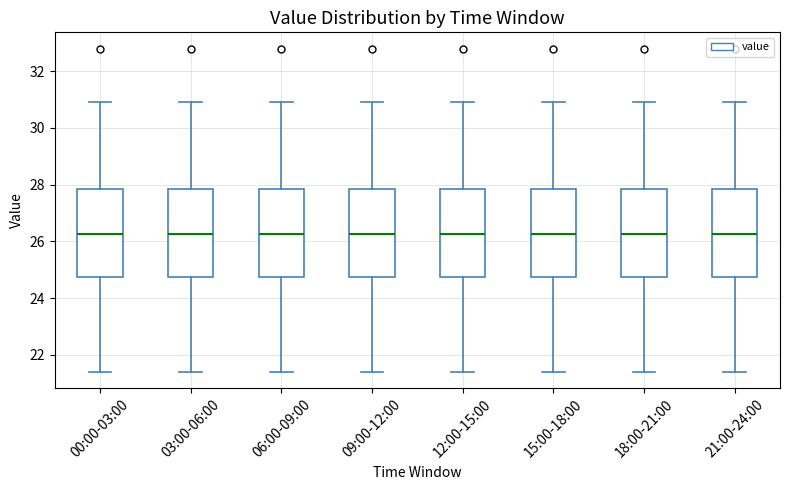

Reading left to right, transcribe this box plot: for each box, give where its median line is, the range the box spans, and where its two whiskers end, as read against the y-axis. The values are not printed on the chart, so give them approximately, as read against the axis.

00:00-03:00: median 26.2, box 24.8 to 27.8, whiskers 21.4 to 31.0
03:00-06:00: median 26.2, box 24.8 to 27.8, whiskers 21.4 to 31.0
06:00-09:00: median 26.2, box 24.8 to 27.8, whiskers 21.4 to 31.0
09:00-12:00: median 26.2, box 24.8 to 27.8, whiskers 21.4 to 31.0
12:00-15:00: median 26.2, box 24.8 to 27.8, whiskers 21.4 to 31.0
15:00-18:00: median 26.2, box 24.8 to 27.8, whiskers 21.4 to 31.0
18:00-21:00: median 26.2, box 24.8 to 27.8, whiskers 21.4 to 31.0
21:00-24:00: median 26.2, box 24.8 to 27.8, whiskers 21.4 to 31.0